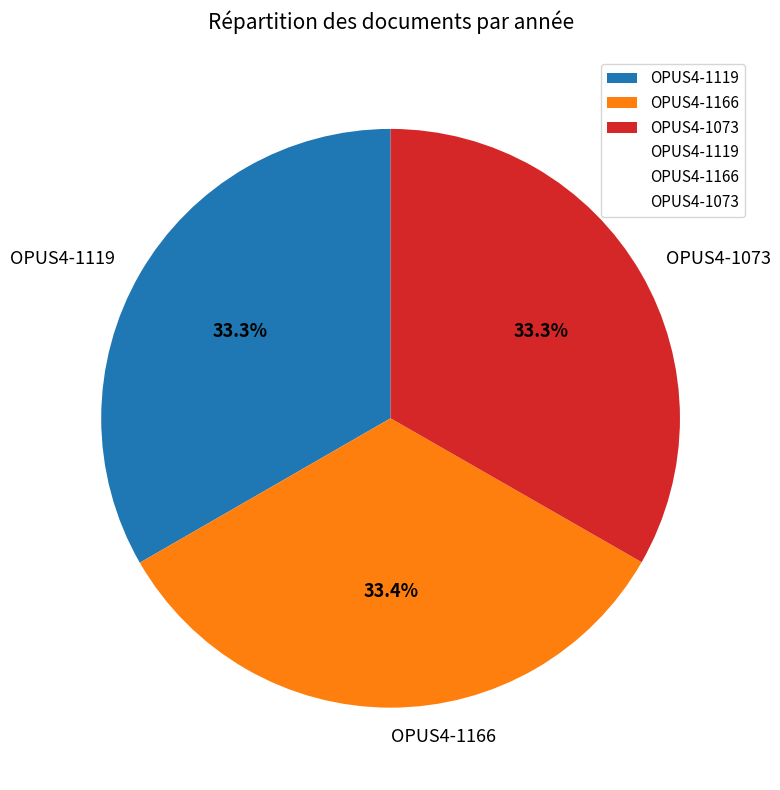

What percentage is the OPUS4-1166 slice, to the nearest percent?

33%